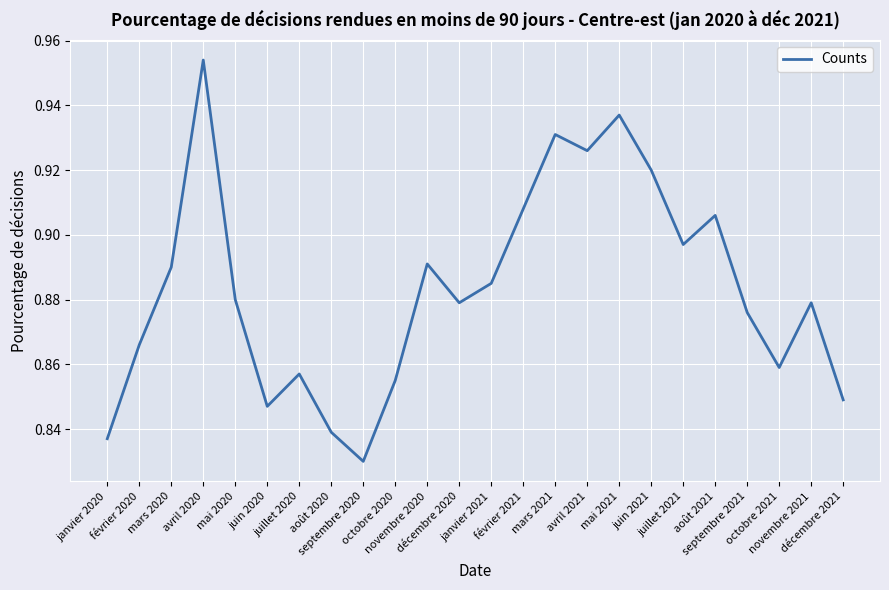

What is the difference between the maximum and minimum values?

0.1